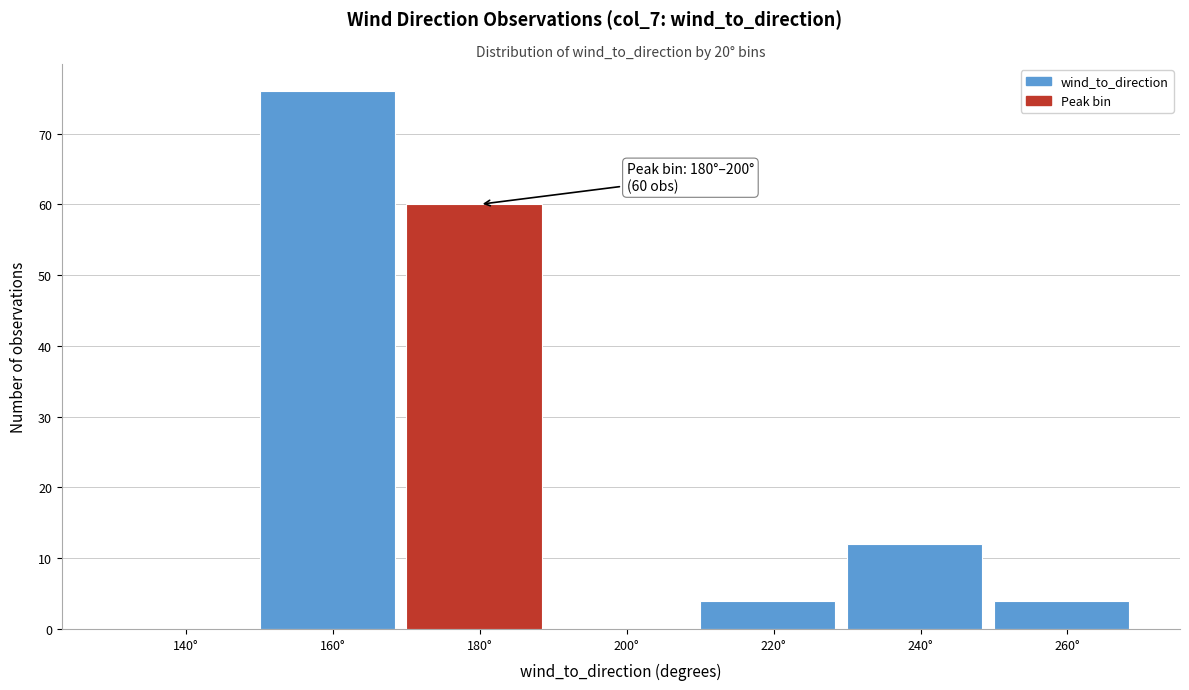

Reading right to left, what are all the values shown in this chart?

260°=4	240°=12	220°=4	200°=0	180°=60	160°=76	140°=0